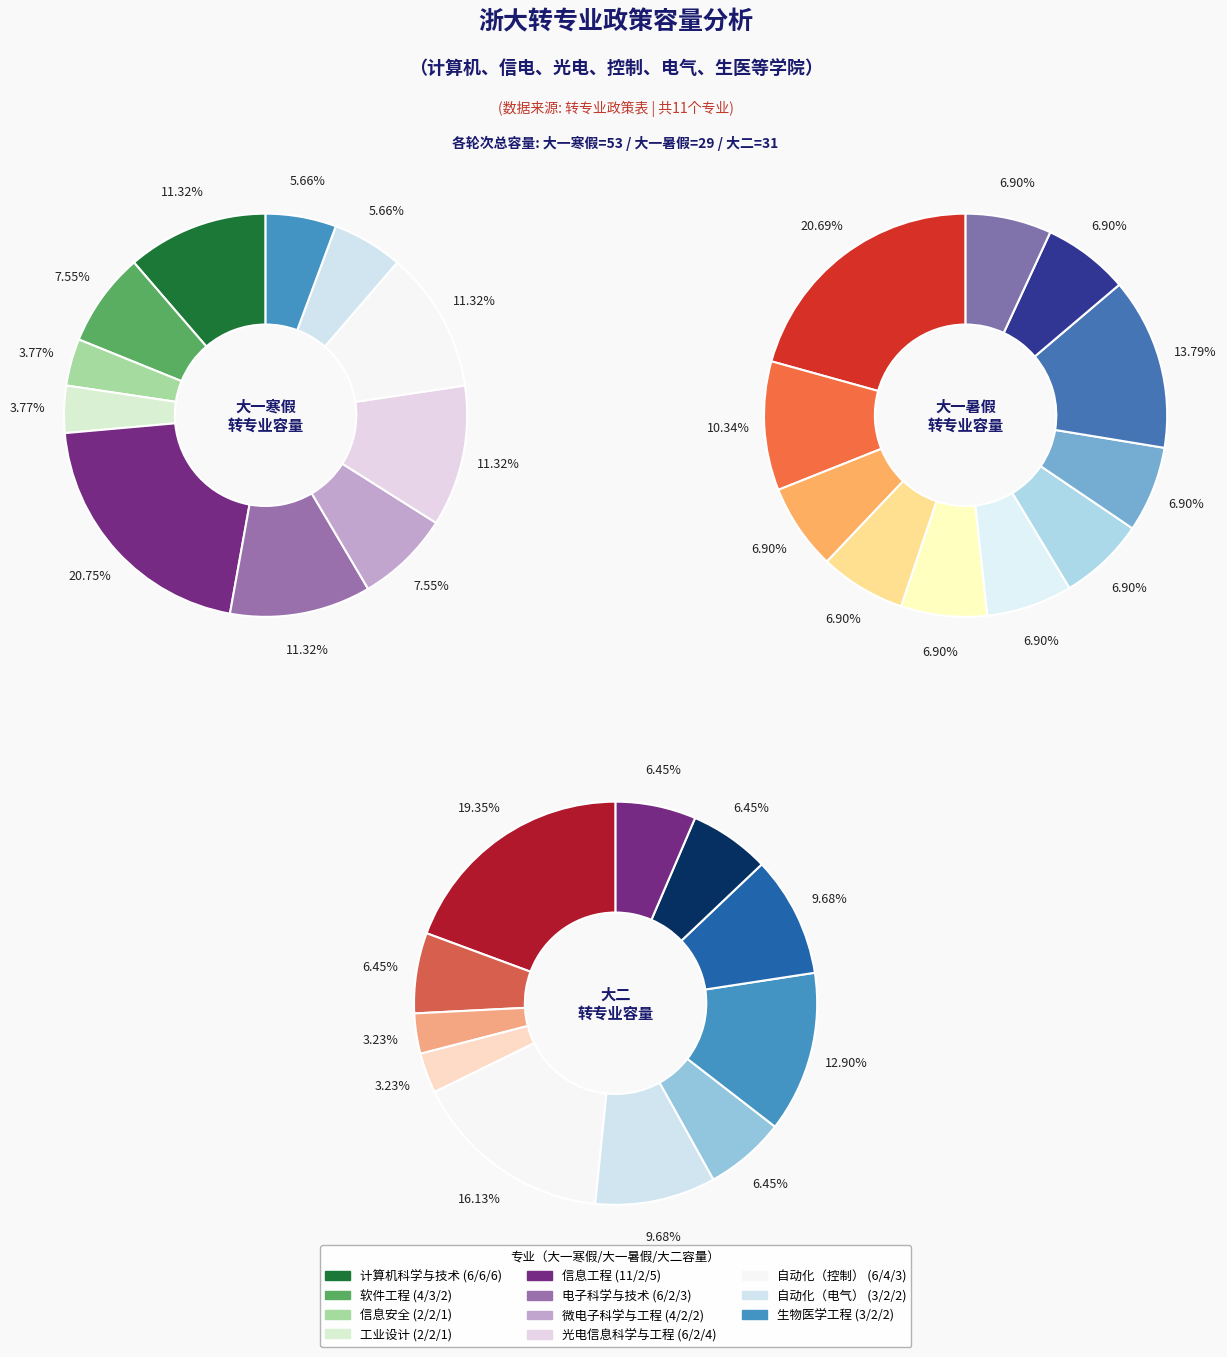

To the nearest percent, what is the difference between the largest and smallest slice percentages?

17%